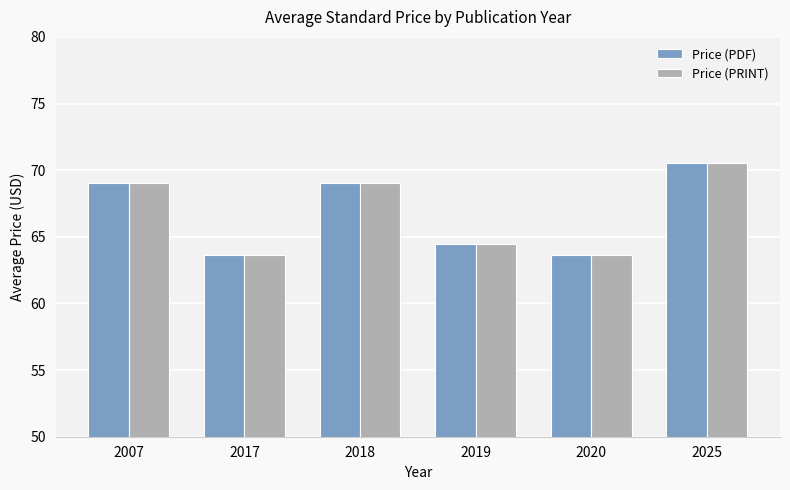

Reading left to right, transcribe all the data shown in this chart.

Price (PDF): 2007=69.0	2017=63.7	2018=69.0	2019=64.4	2020=63.7	2025=70.6
Price (PRINT): 2007=69.0	2017=63.7	2018=69.0	2019=64.4	2020=63.7	2025=70.6